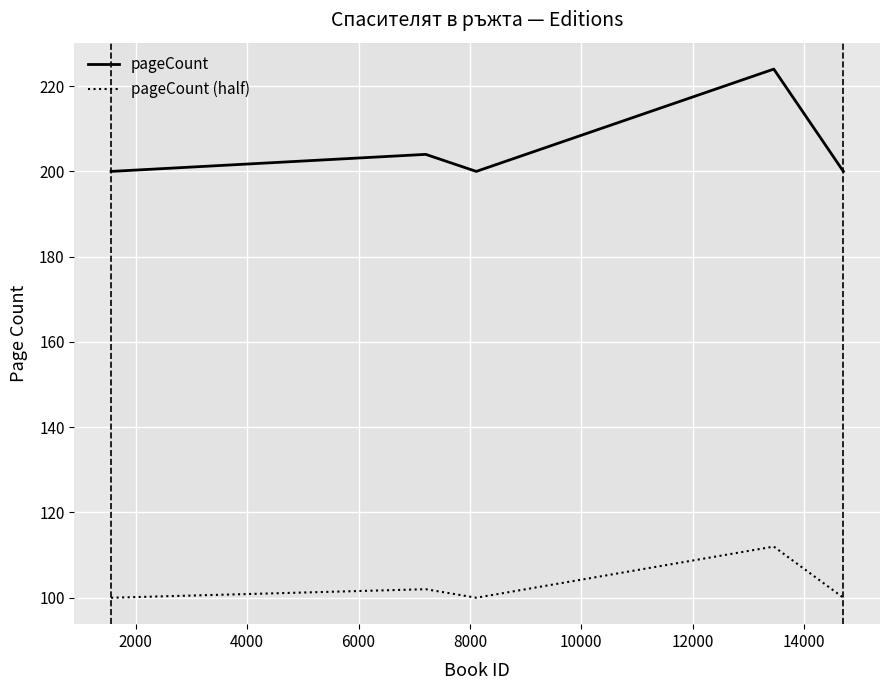

What is the difference between the second highest and second lowest values in the pageCount (half) series?

2